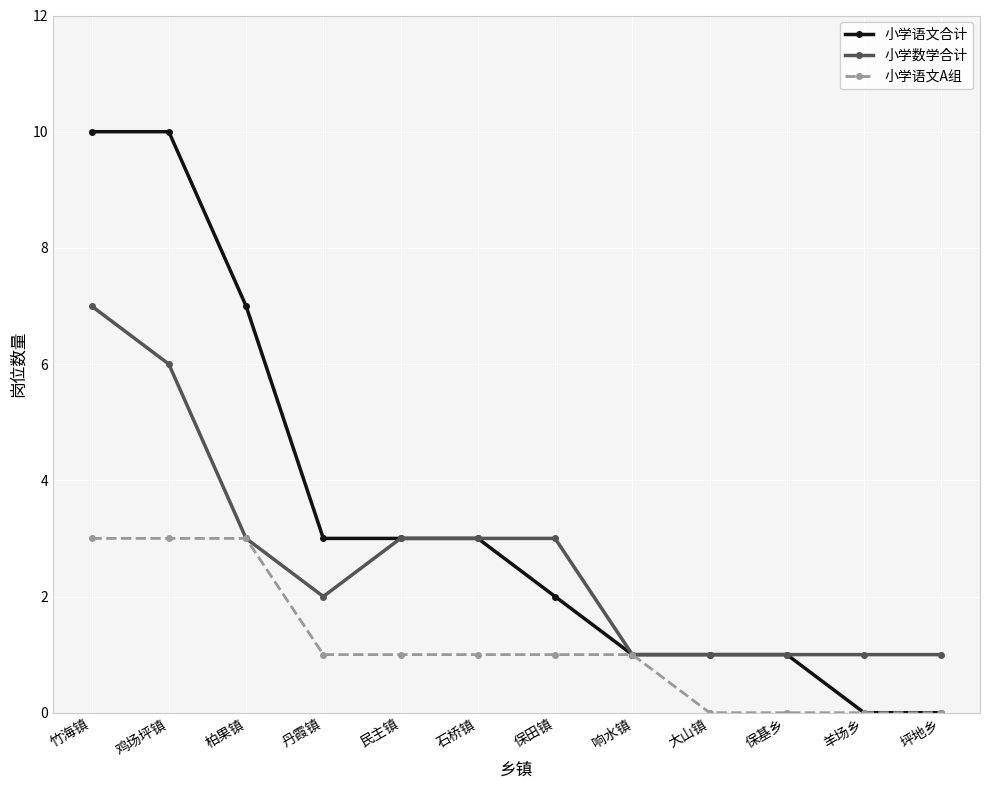

Rank the series by their average value, from lowest to highest.

小学语文A组, 小学数学合计, 小学语文合计